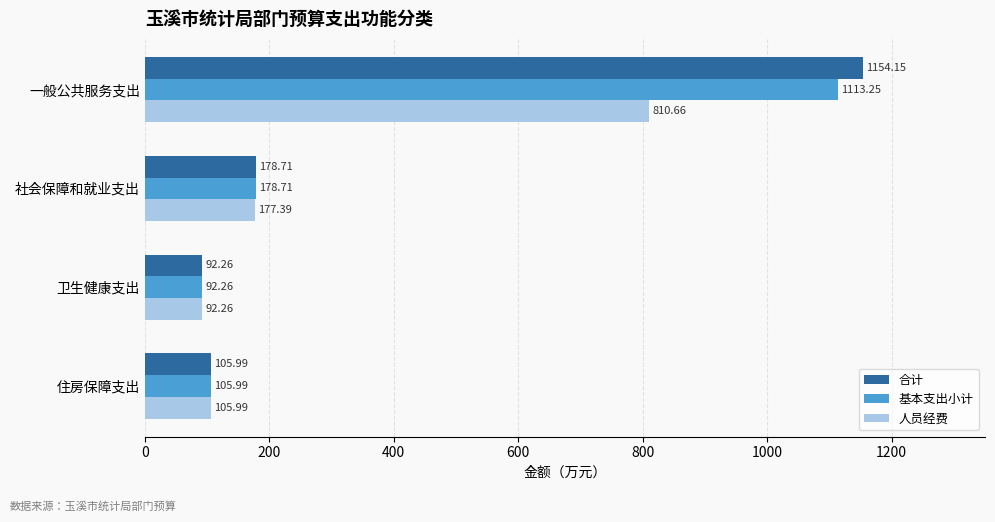

Which category has the lowest value in the 基本支出小计 series?

卫生健康支出